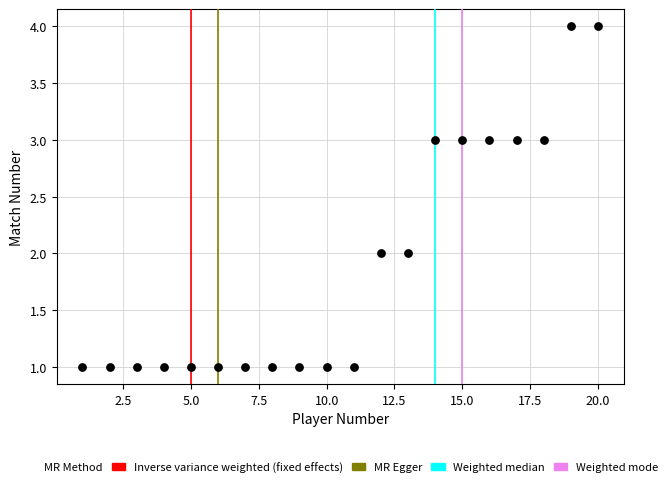

What is the range of Y values (max minus min)?

3